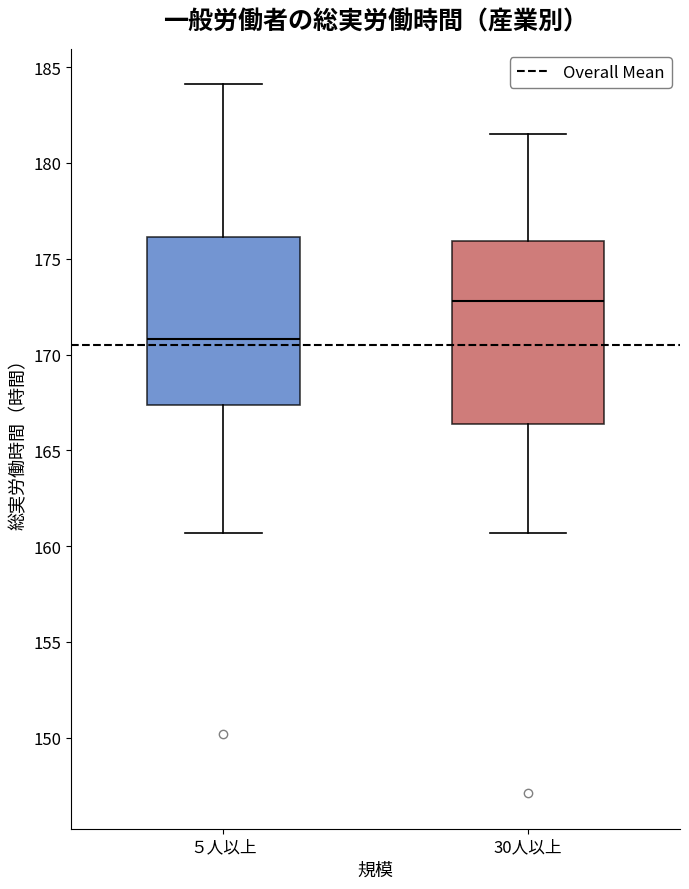

Reading left to right, transcribe this box plot: for each box, give where its median line is, the range the box spans, and where its two whiskers end, as read against the y-axis. The values are not printed on the chart, so give them approximately, as read against the axis.

５人以上: median 171.0, box 167.5 to 176.0, whiskers 160.5 to 184.0
30人以上: median 173.0, box 166.5 to 176.0, whiskers 160.5 to 181.5